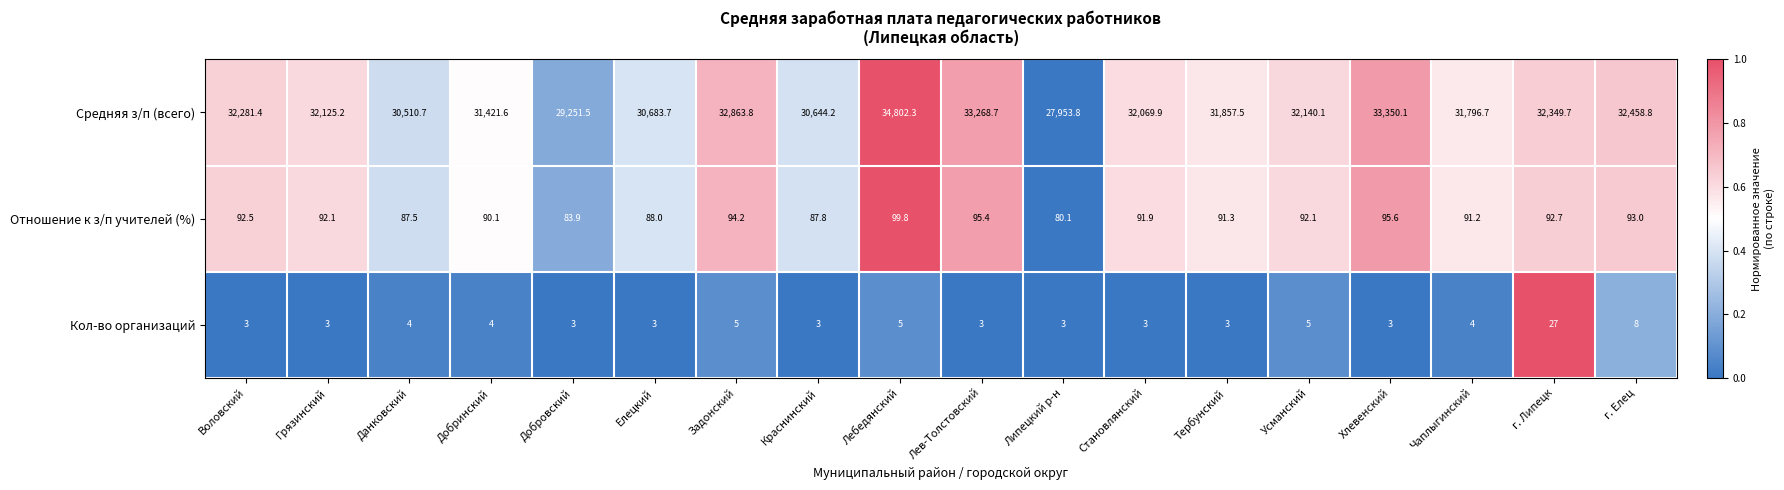

Count the number of categories in the chart.

18